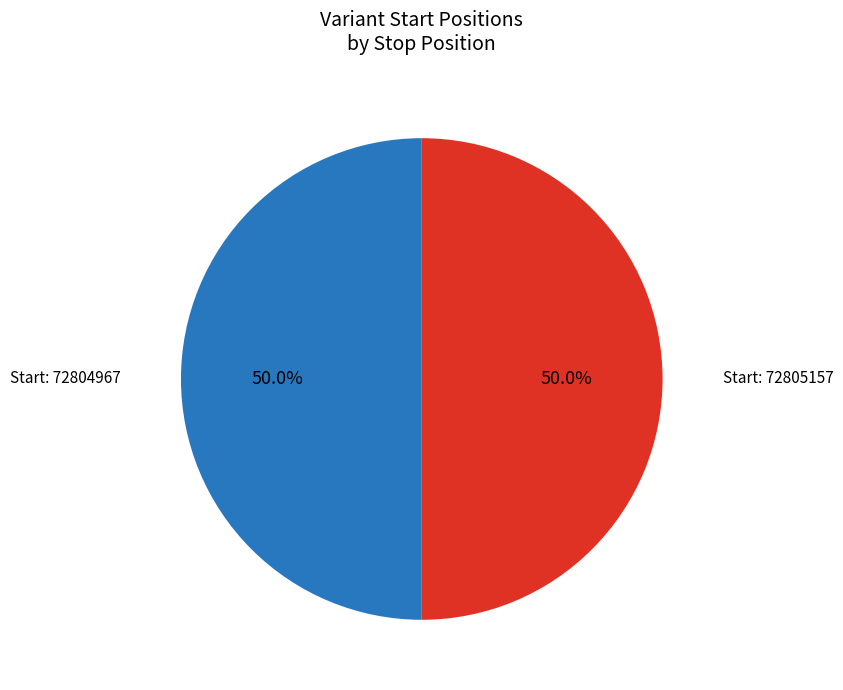

Count the number of slices in the pie.

2